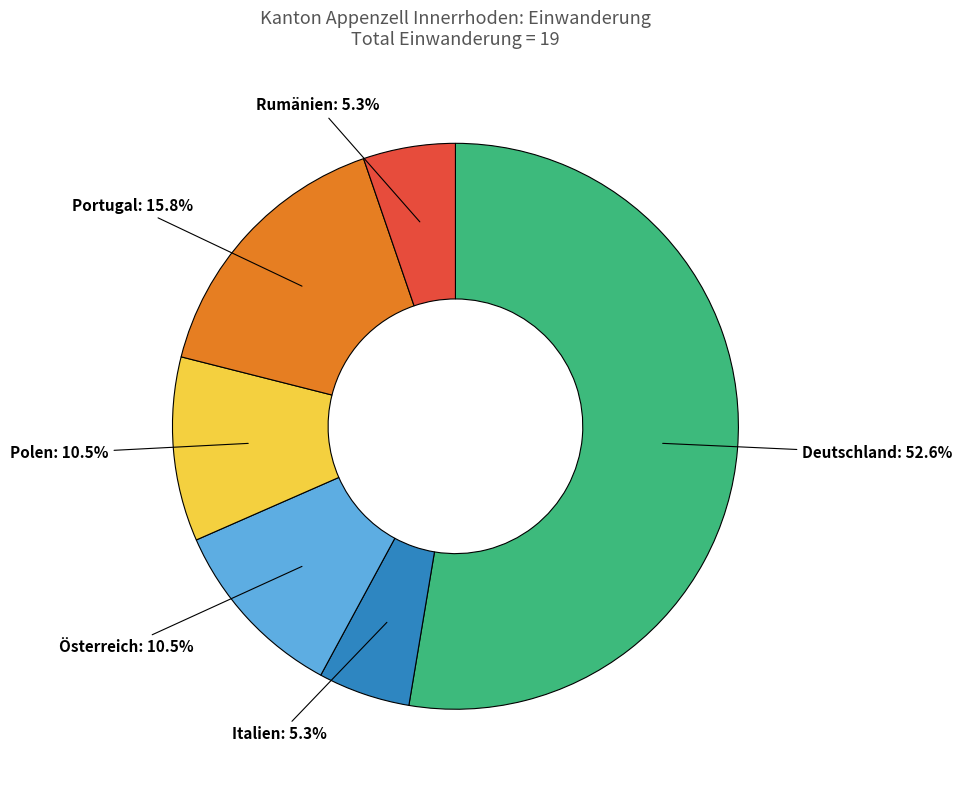

How many segments does this pie chart have?

6